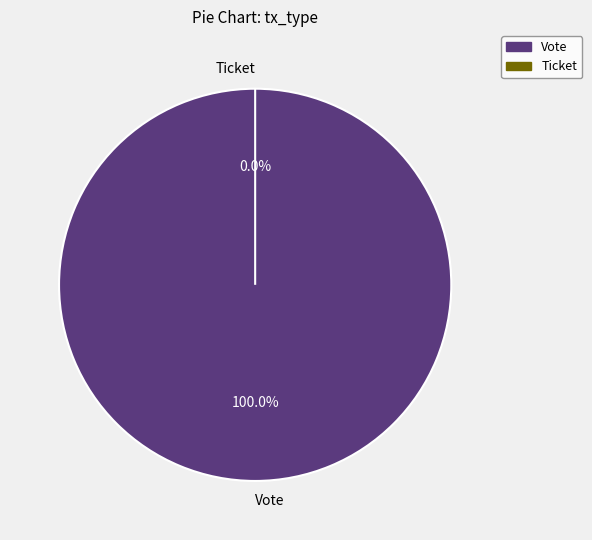

What percentage do Ticket and Vote together represent?

100.0%